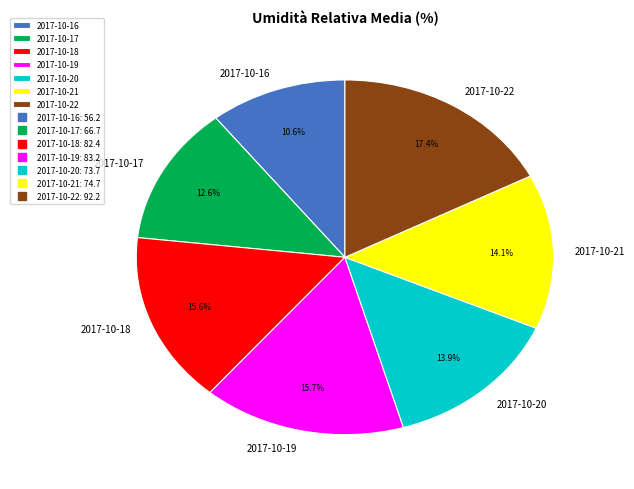

What percentage is the 2017-10-18 slice, to the nearest percent?

16%